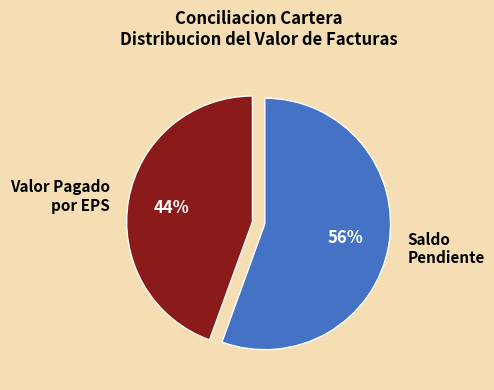

To the nearest percent, what is the average slice percentage?

50%